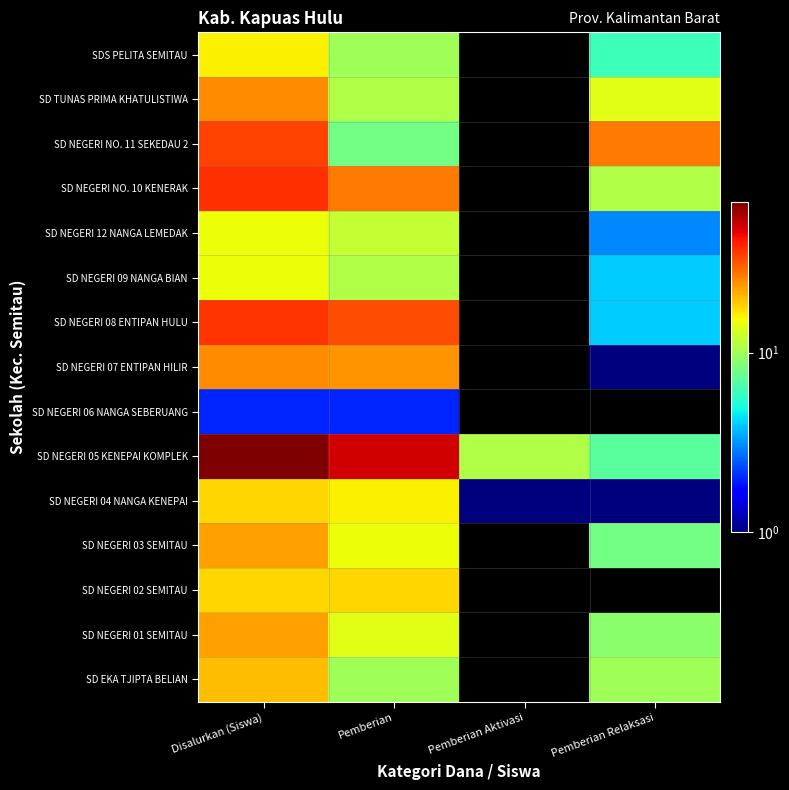

The SD TUNAS PRIMA KHATULISTIWA series shows 24.6 at Pemberian Relaksasi. True or false?

False